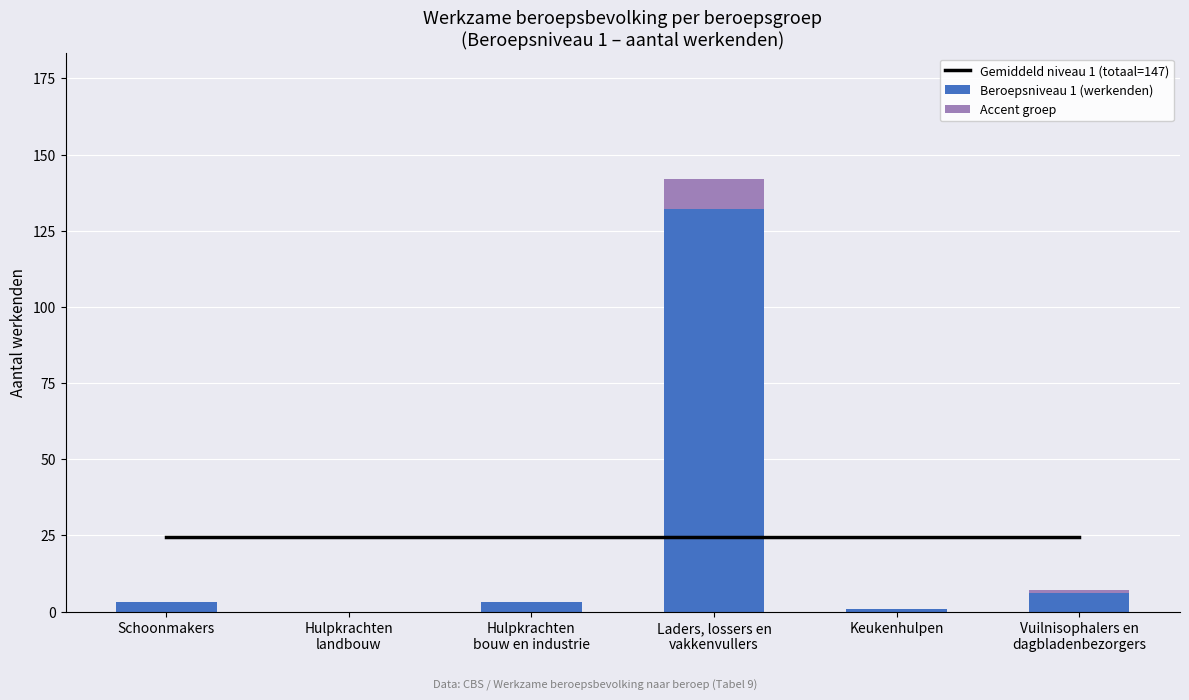

Reading left to right, extract all data points from this chart.

Gemiddeld niveau 1 (totaal=147): Schoonmakers=24.5	Hulpkrachten
landbouw=24.5	Hulpkrachten
bouw en industrie=24.5	Laders, lossers en
vakkenvullers=24.5	Keukenhulpen=24.5	Vuilnisophalers en
dagbladenbezorgers=24.5
Beroepsniveau 1 (werkenden): Schoonmakers=3.0	Hulpkrachten
landbouw=0.0	Hulpkrachten
bouw en industrie=3.0	Laders, lossers en
vakkenvullers=132.0	Keukenhulpen=1.0	Vuilnisophalers en
dagbladenbezorgers=6.0
Accent groep: Schoonmakers=0.0	Hulpkrachten
landbouw=0.0	Hulpkrachten
bouw en industrie=0.0	Laders, lossers en
vakkenvullers=10.0	Keukenhulpen=0.0	Vuilnisophalers en
dagbladenbezorgers=1.0